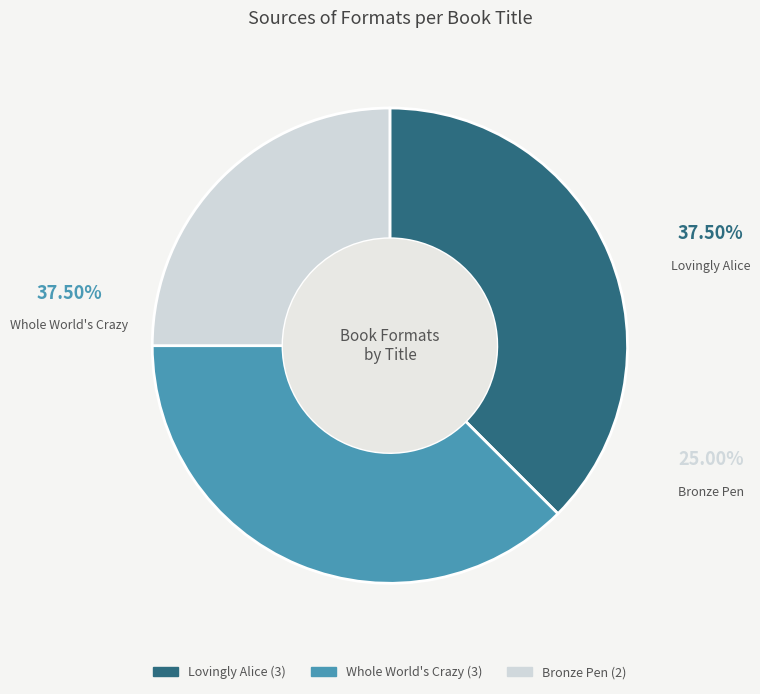

Is it true that Bronze Pen is 25% of the pie?

True